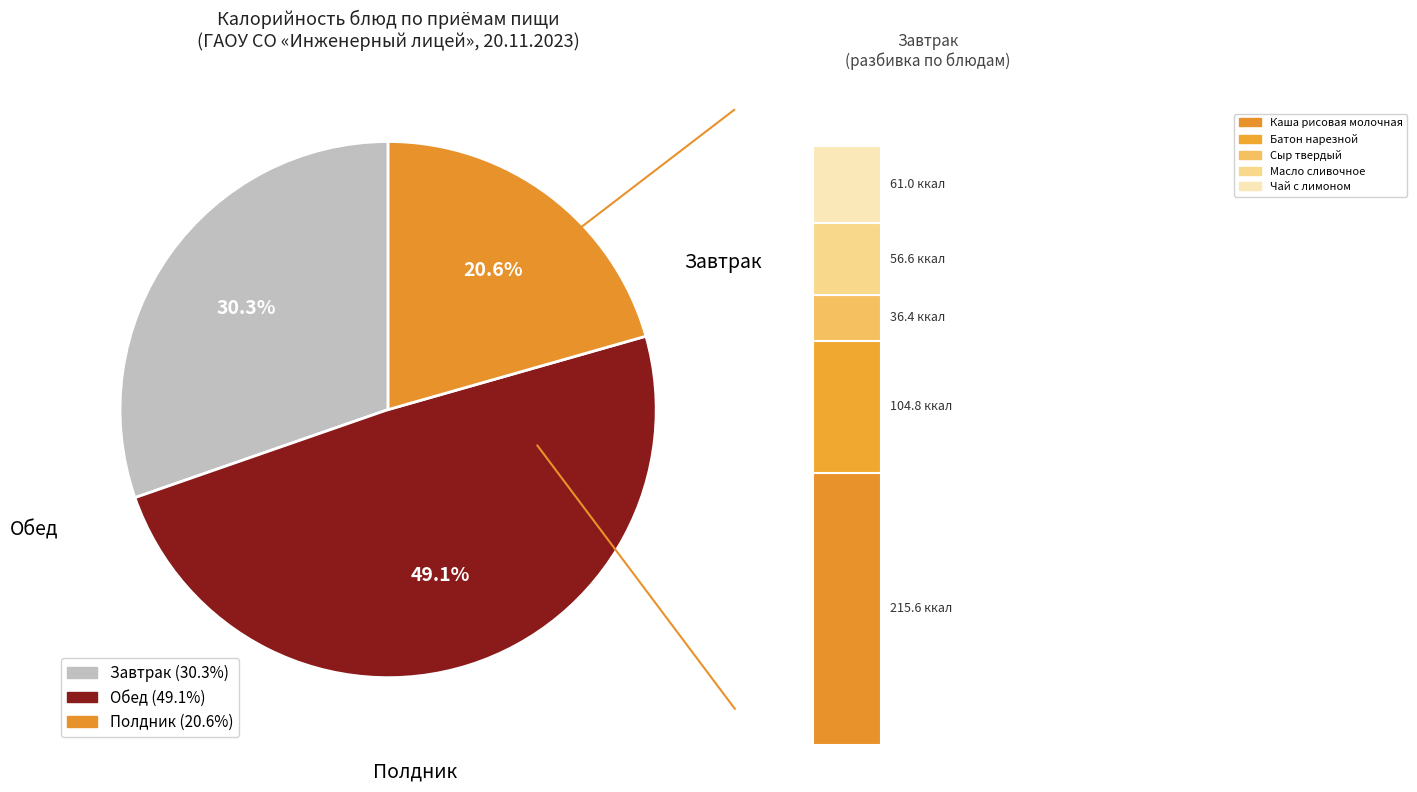

Which has a higher value, Масло сливочное or Батон нарезной?

Батон нарезной